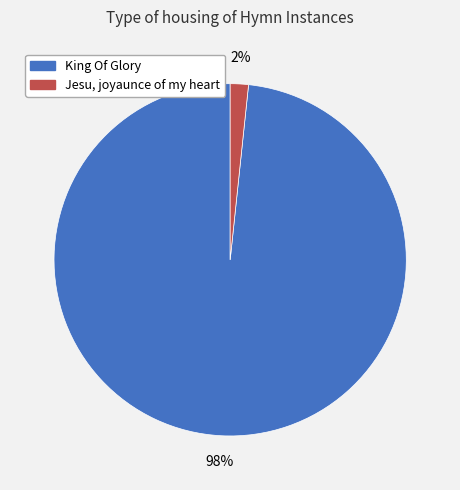

To the nearest percent, what is the average slice percentage?

50%